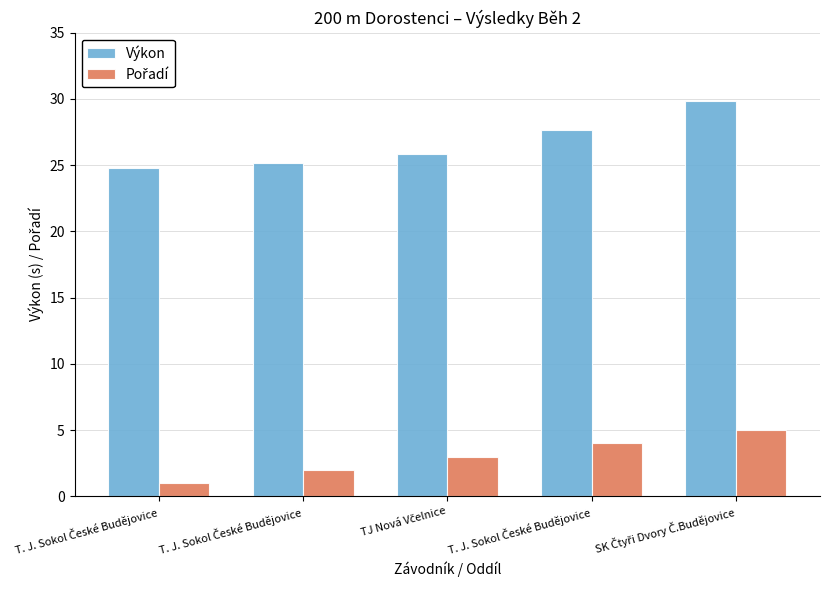

How many groups of bars are there?

5